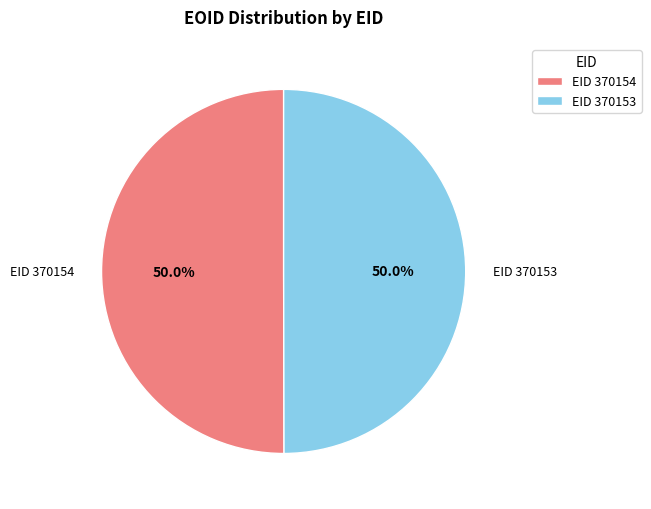

What is the ratio of the value at EID 370153 to the value at EID 370154?

1.0